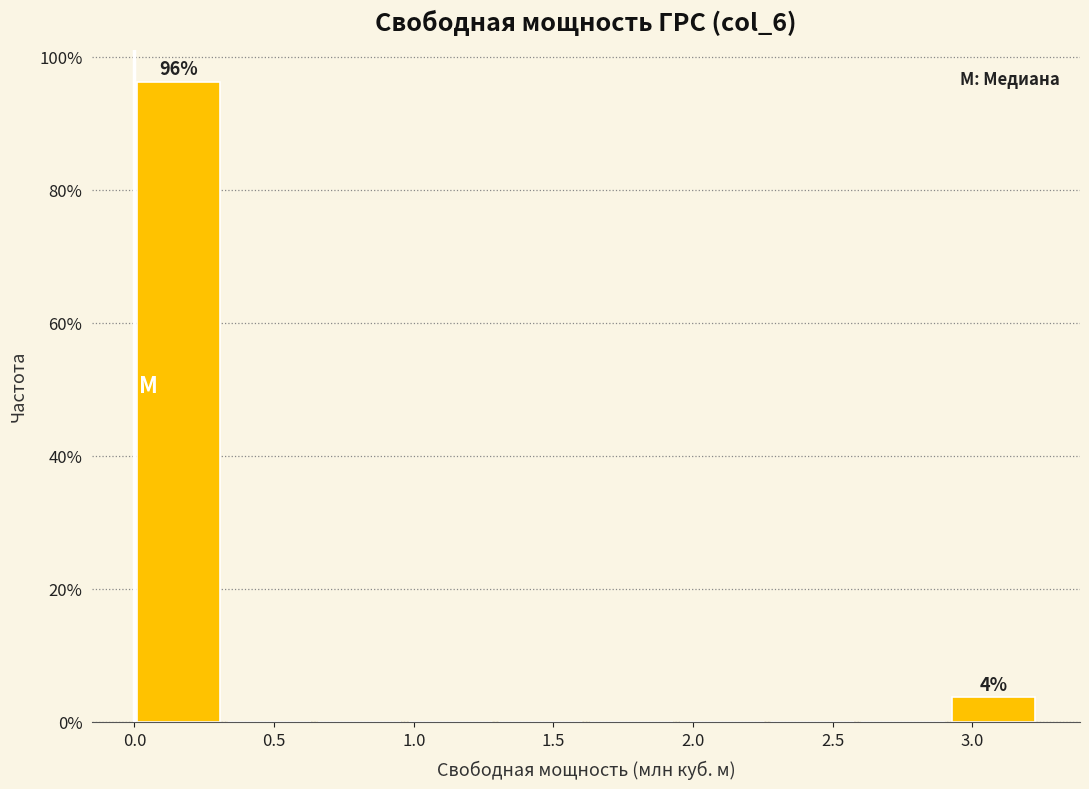

Which range on the x-axis has the tallest bar?

0.00 to 0.30